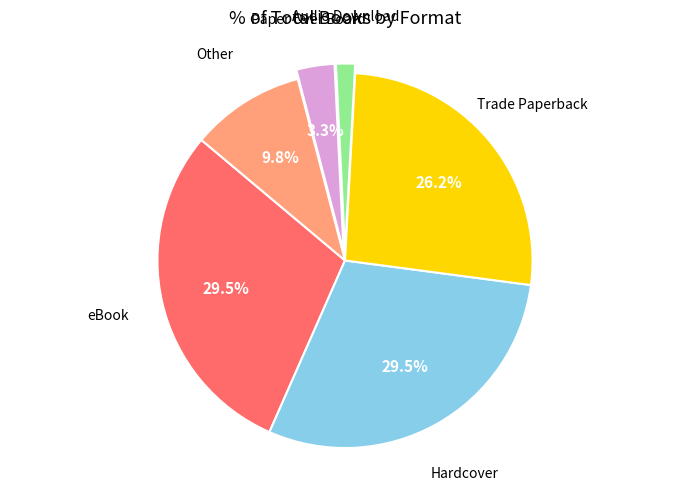

Does any single category account for the majority?

No